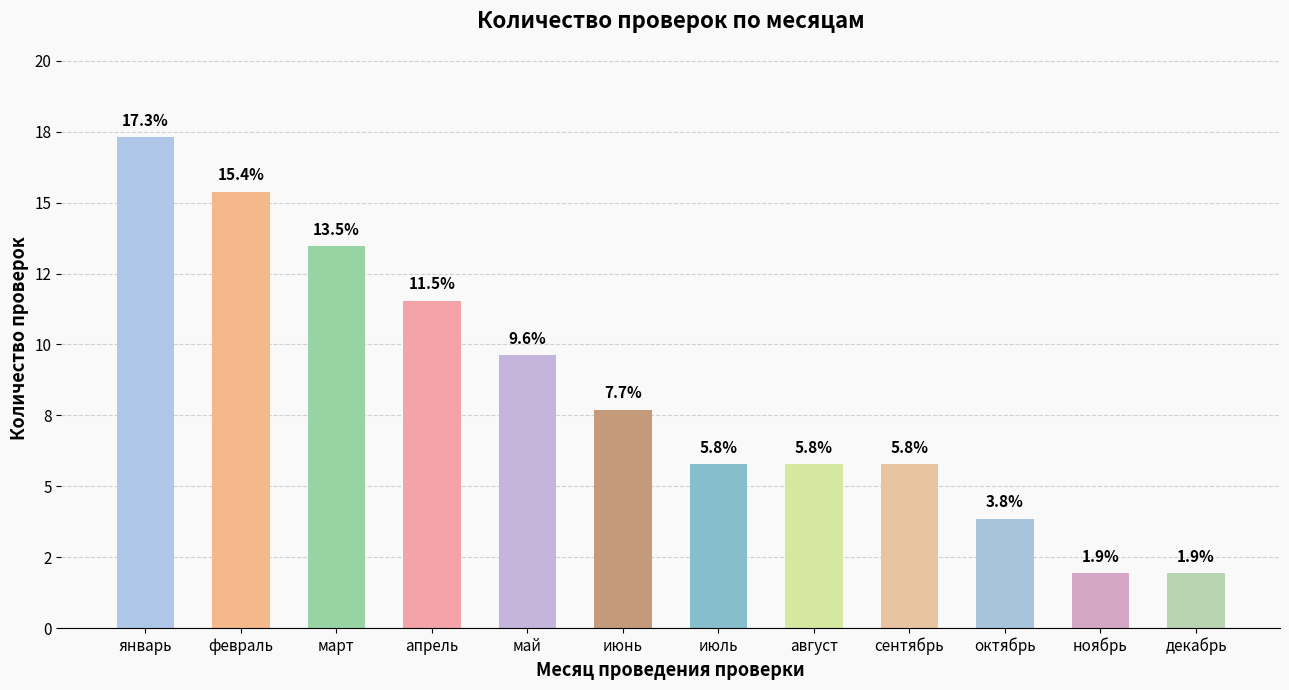

Are the bars horizontal?

No